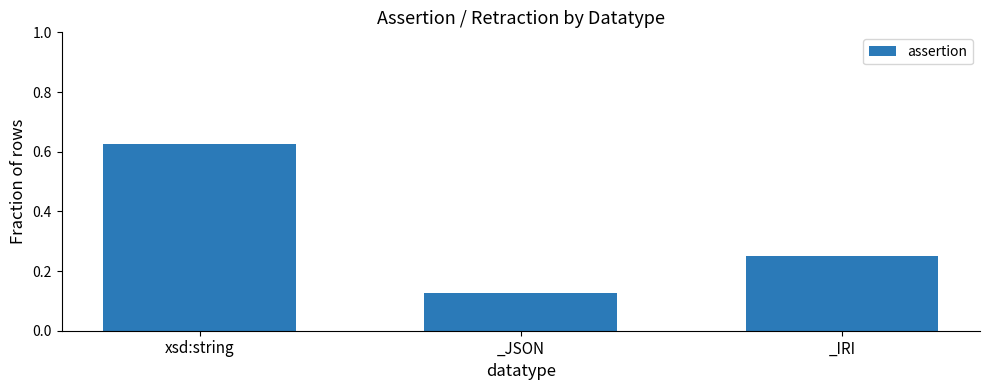

What is the label of the 3rd bar from the left?

_IRI